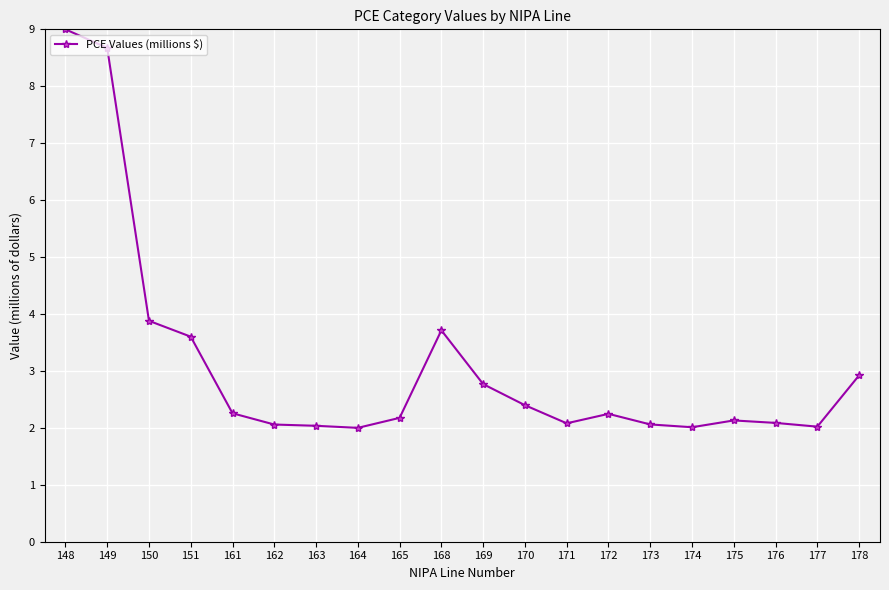

What is the average value?

3.1